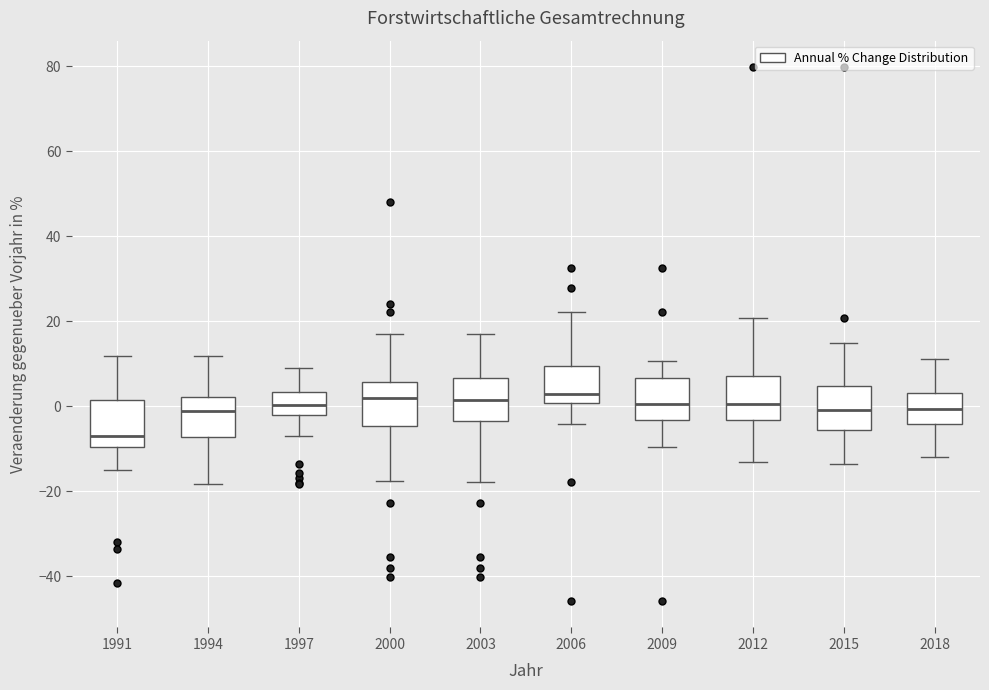

Reading left to right, transcribe this box plot: for each box, give where its median line is, the range the box spans, and where its two whiskers end, as read against the y-axis. The values are not printed on the chart, so give them approximately, as read against the axis.

1991: median -8, box -10 to 2, whiskers -14 to 12
1994: median -2, box -8 to 2, whiskers -18 to 12
1997: median 0, box -2 to 4, whiskers -8 to 10
2000: median 2, box -4 to 6, whiskers -18 to 18
2003: median 2, box -4 to 6, whiskers -18 to 18
2006: median 2, box 0 to 10, whiskers -4 to 22
2009: median 0, box -4 to 6, whiskers -10 to 10
2012: median 0, box -4 to 8, whiskers -14 to 20
2015: median 0, box -6 to 4, whiskers -14 to 14
2018: median 0, box -4 to 4, whiskers -12 to 12